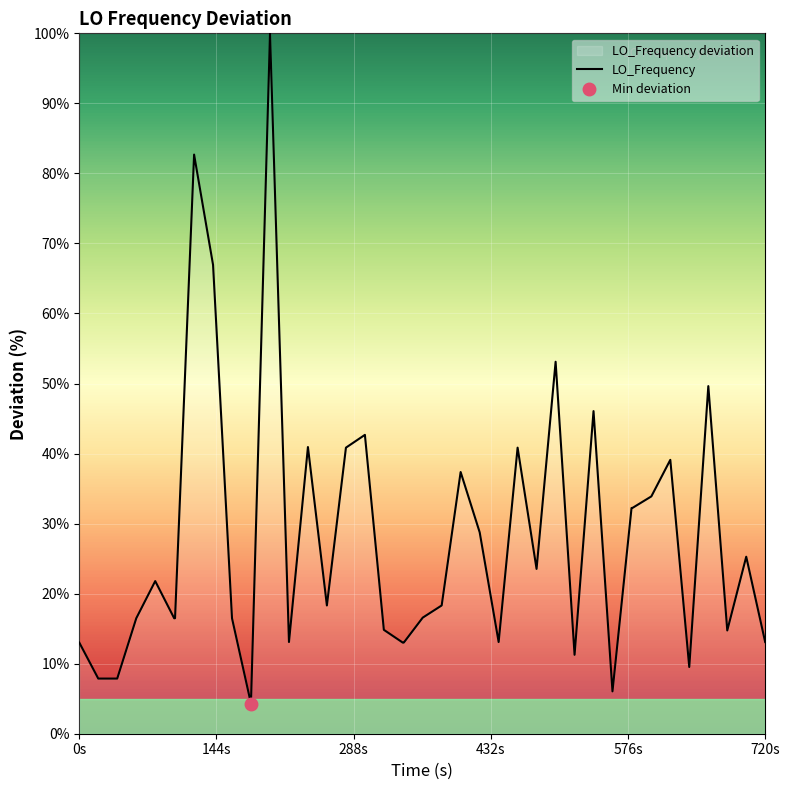

True or false: there are more than 1 points higher than both neighbors.

True